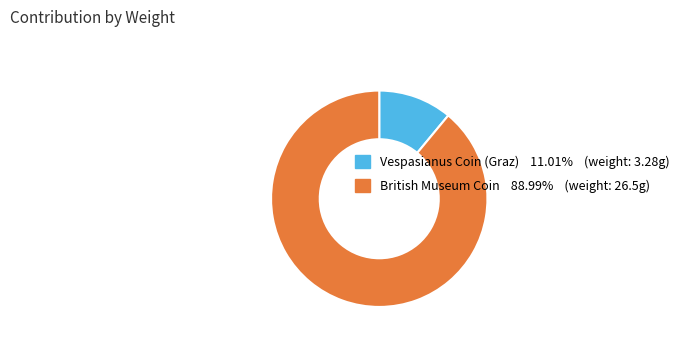

Does any single category account for the majority?

Yes